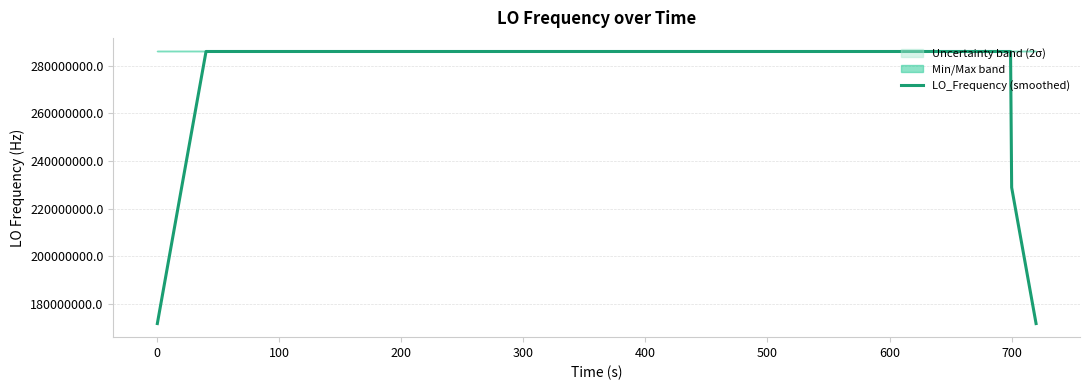

What is the smallest value displayed?

171628199.4